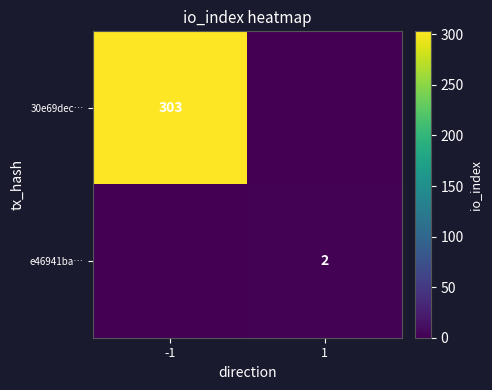

The e46941ba… series shows 2 at 1. True or false?

True